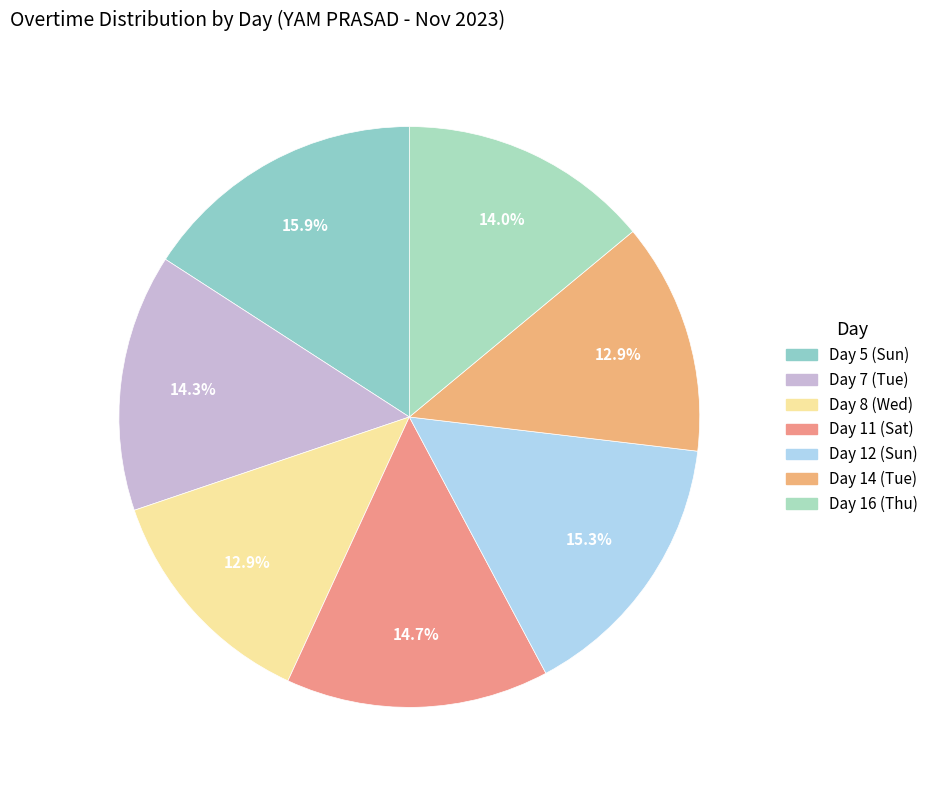

To the nearest percent, what is the average slice percentage?

14%